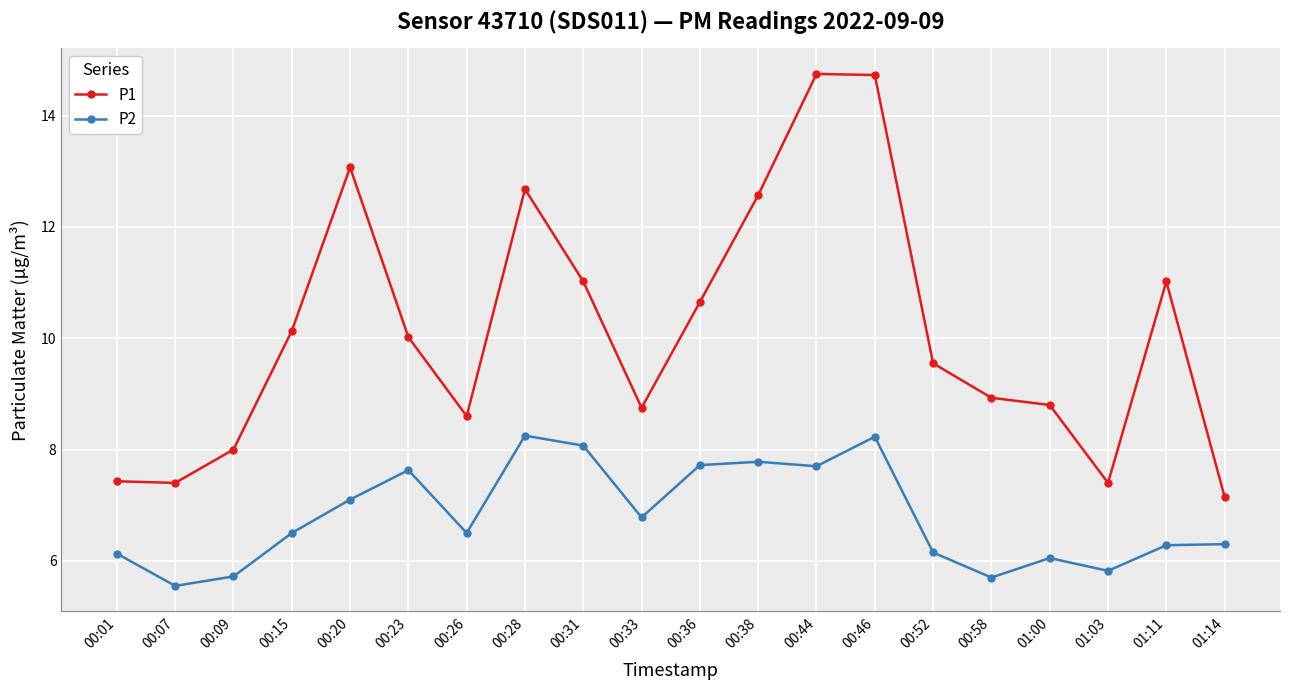

True or false: P2 and P1 intersect in this chart.

False